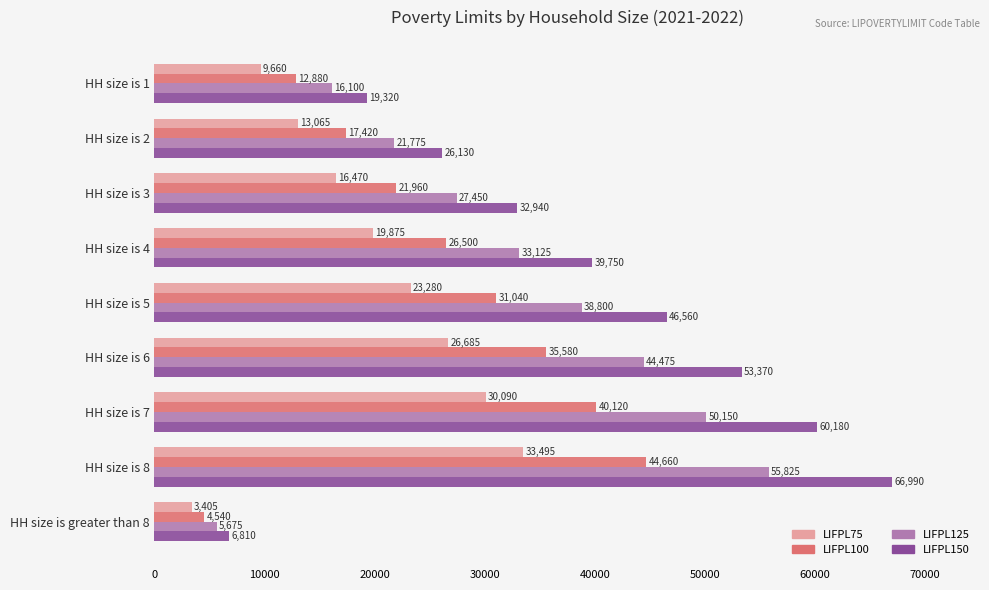

Which series has the largest total across all categories?

LIFPL150